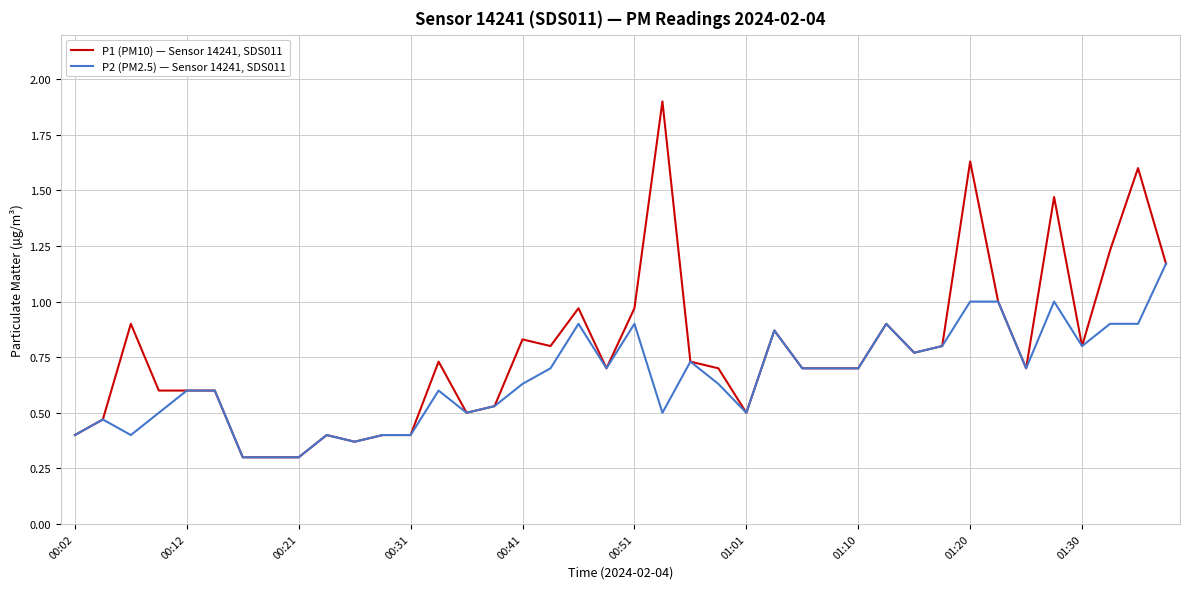

How many lines are shown in the chart?

2